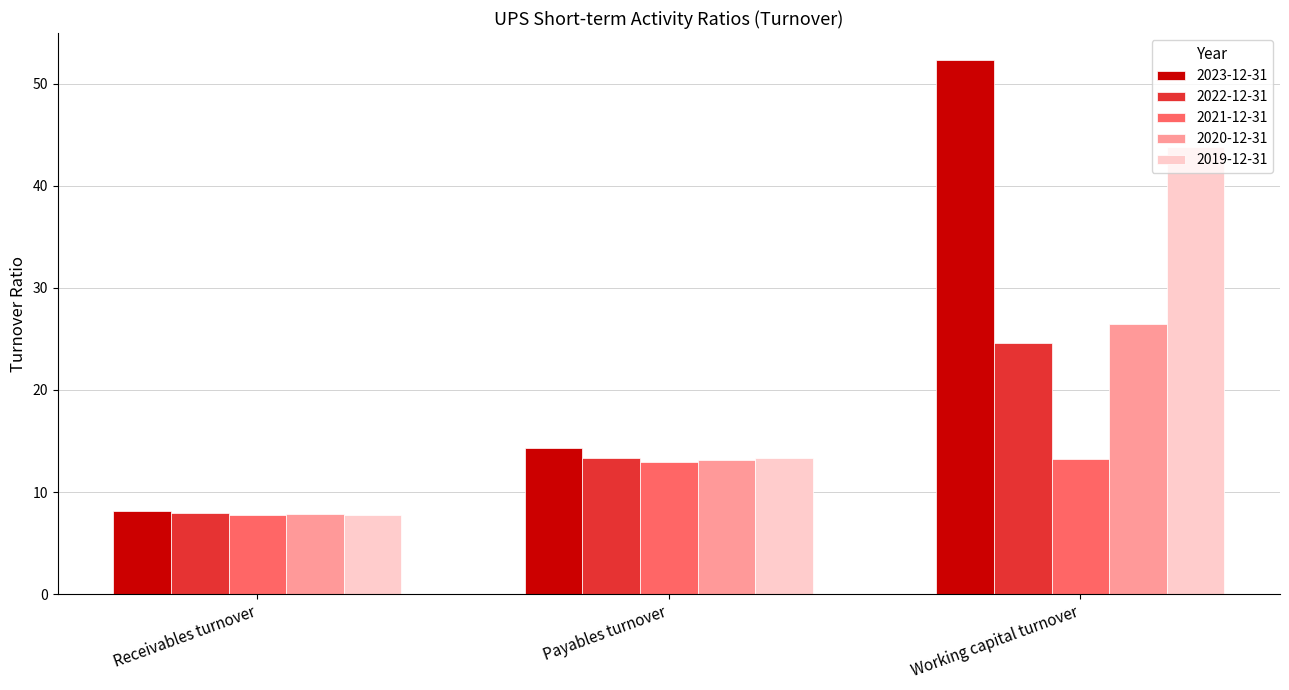

What is the average value of the 2019-12-31 series?

21.6